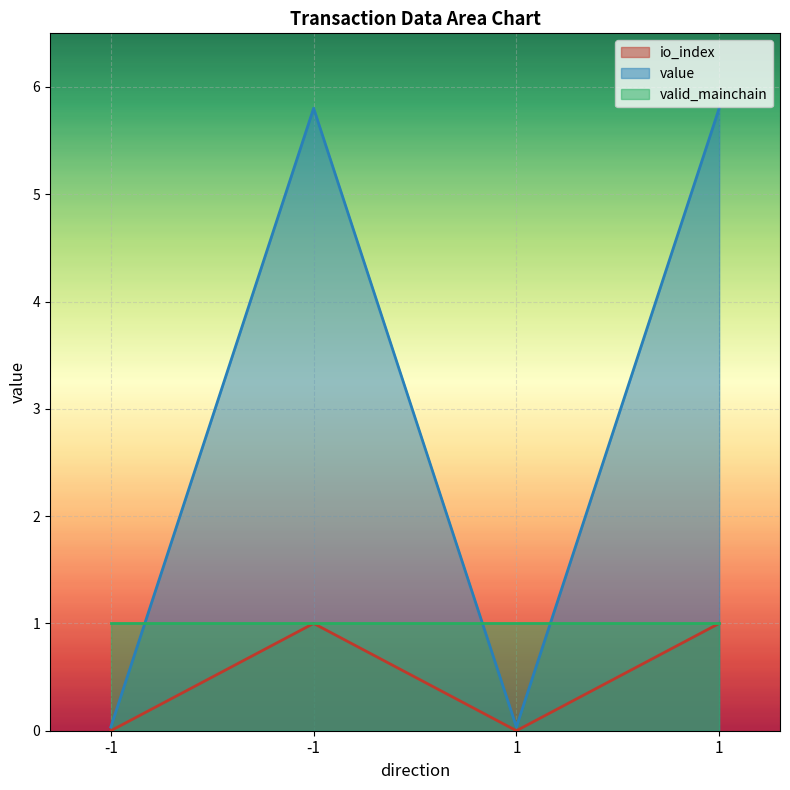

List the labels in order of io_index value, largest first.

-1, 1, -1, 1